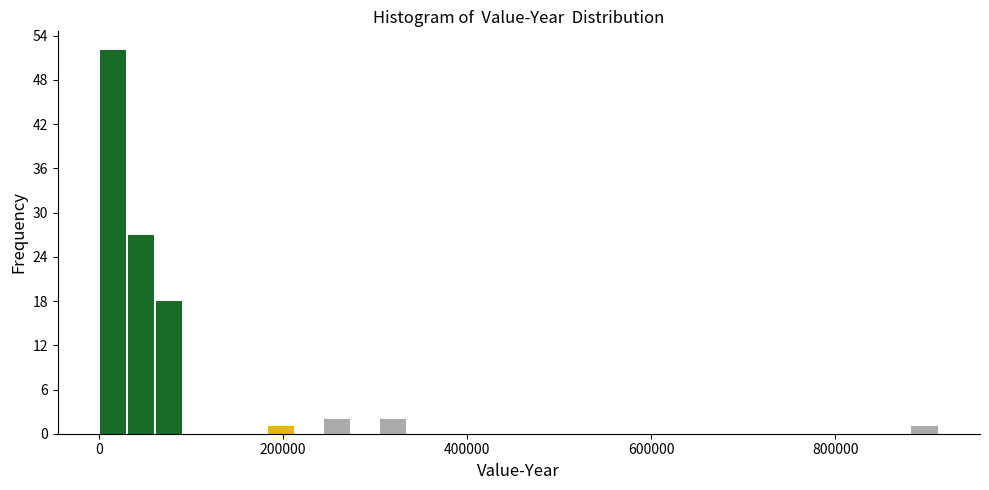

Around what value on the x-axis is the tallest bar? Give the approximate position of its centre, as read against the axis.

20000